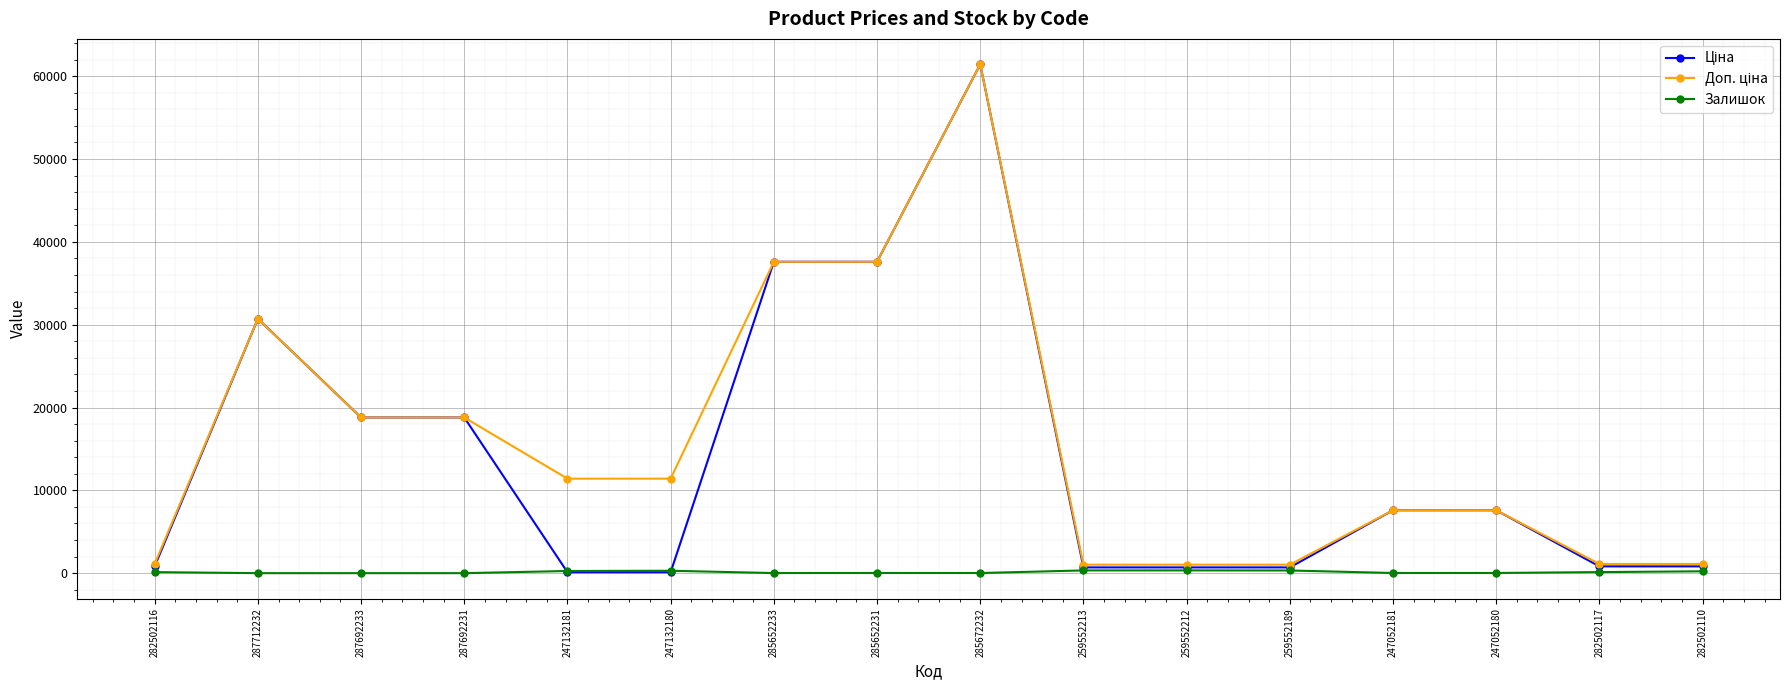

What is the maximum value shown in the chart?

61434.3